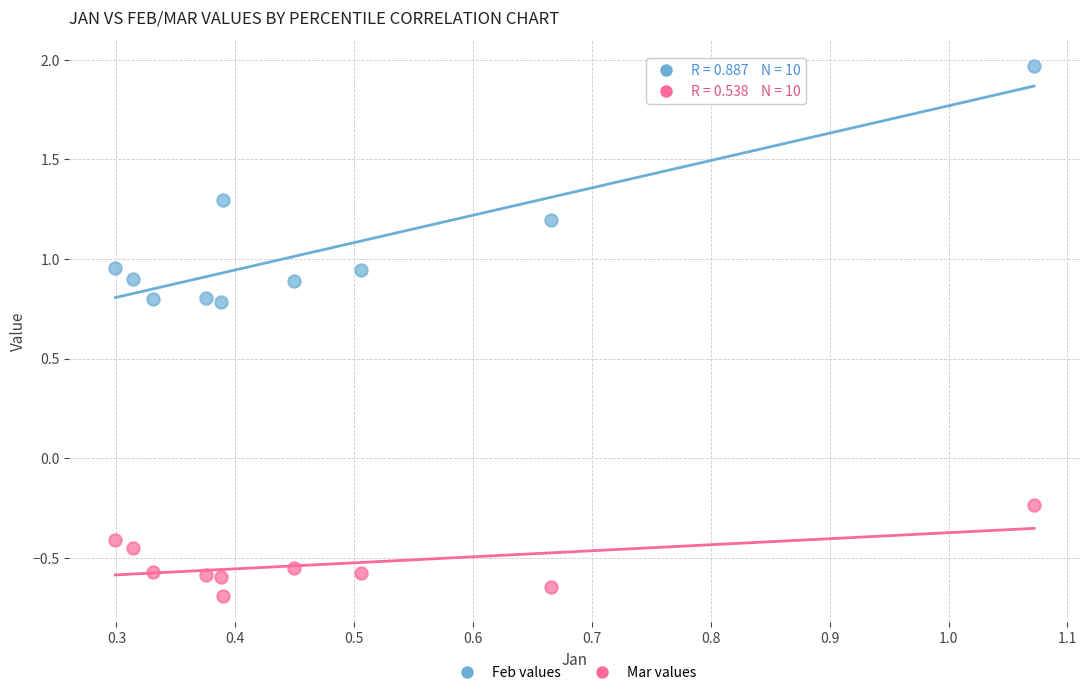

Which series has the widest spread of Y values?

Feb values